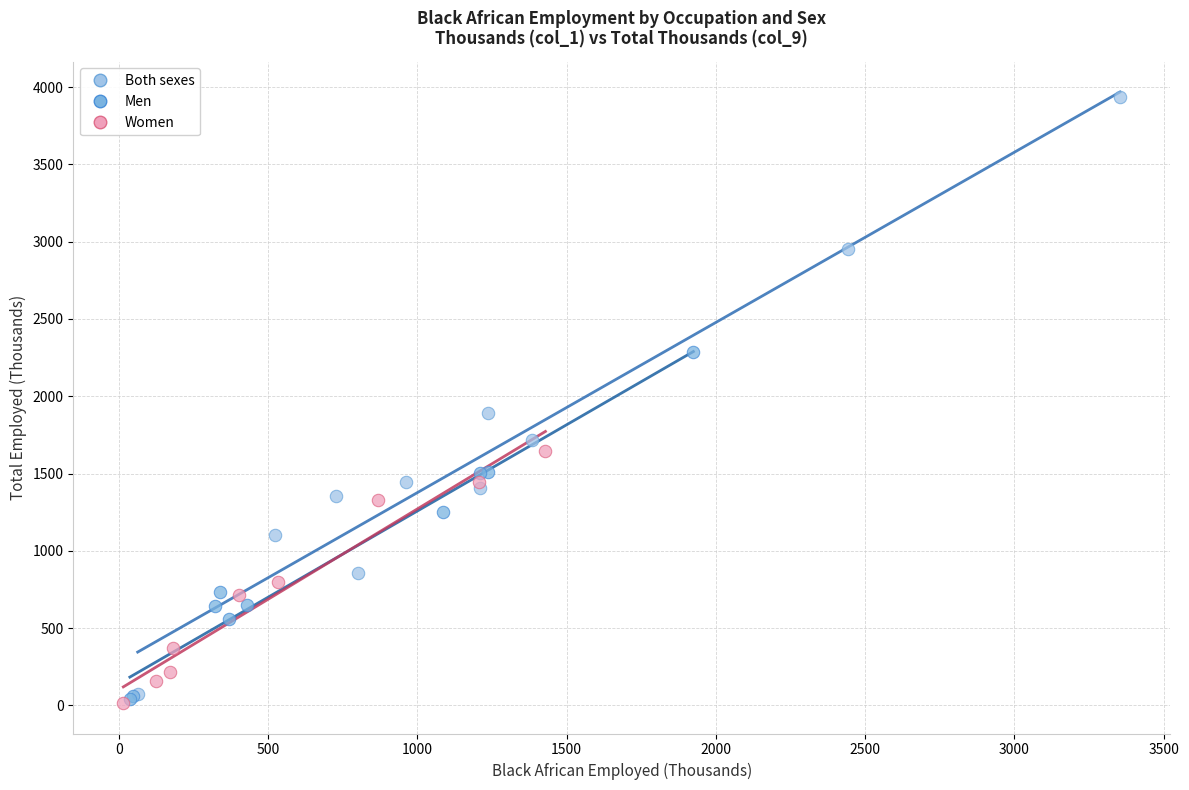

Which series has the widest spread of Y values?

Both sexes